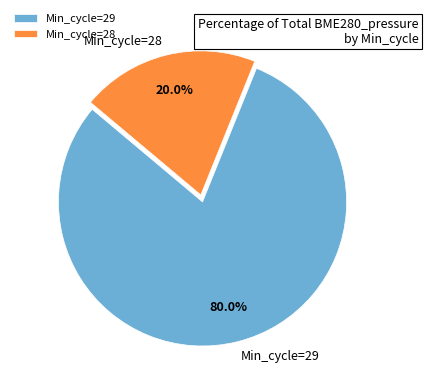

What is the smallest slice in the pie chart?

Min_cycle=28